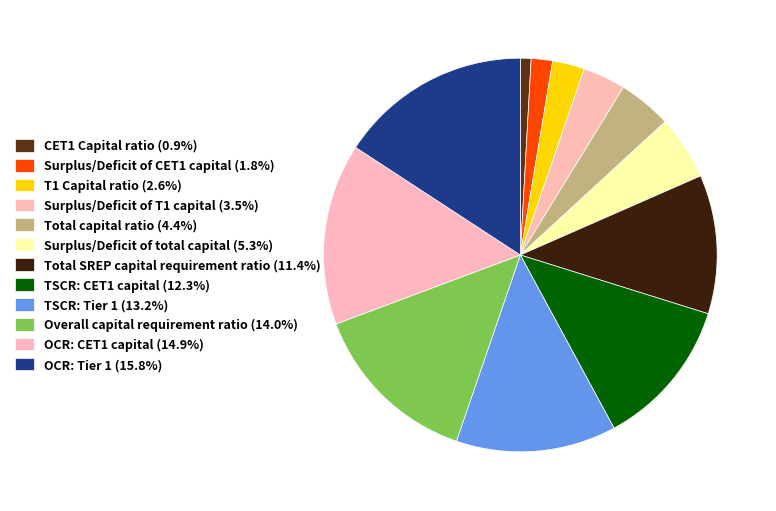

Combined, do Overall capital requirement ratio and TSCR: CET1 capital account for over 50%?

No